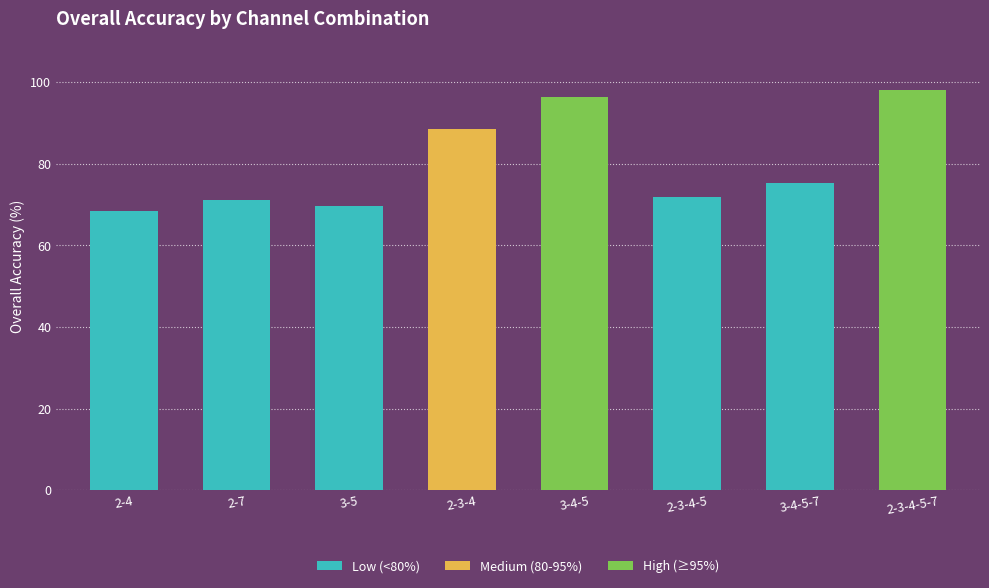

What value does the data have at 2-7?

71.1